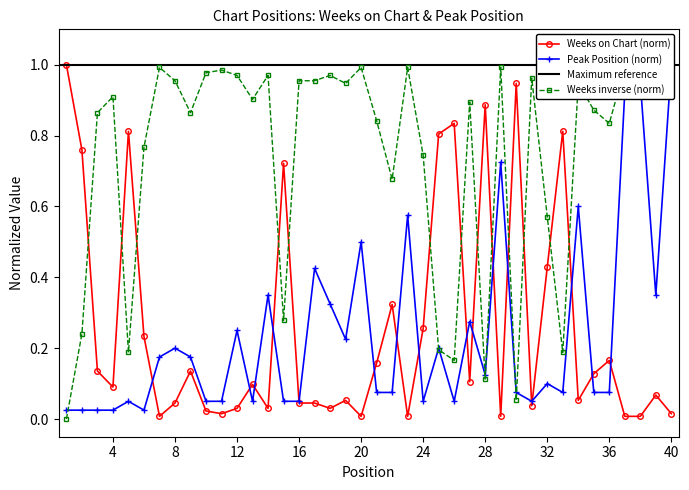

True or false: Weeks on Chart has a value of 0.0 at 10.

True